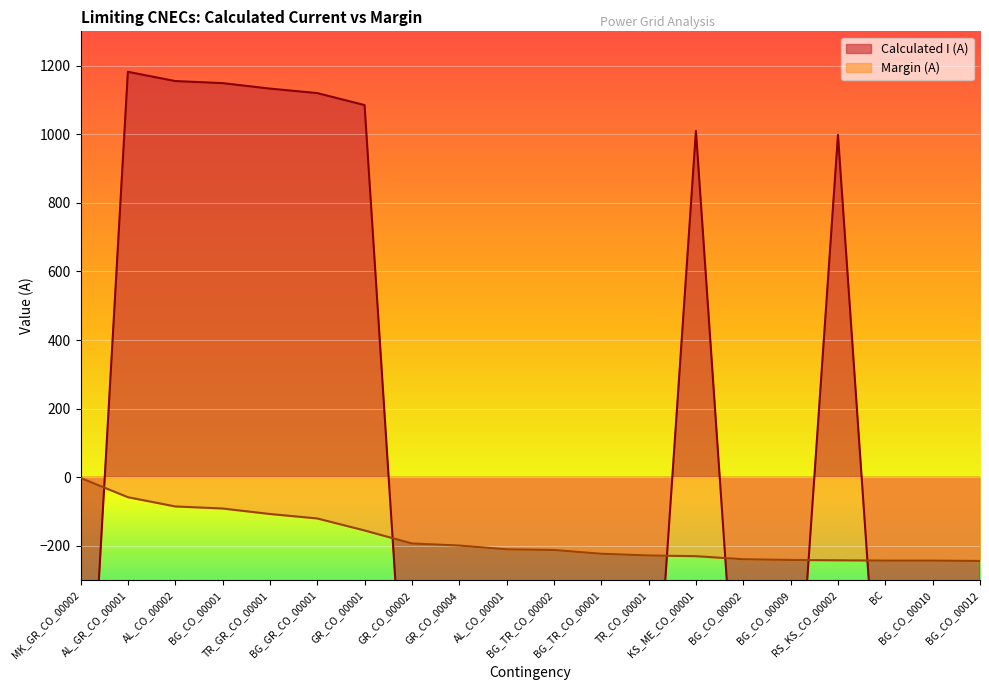

How many values in the Margin (A) series are below -210?

10